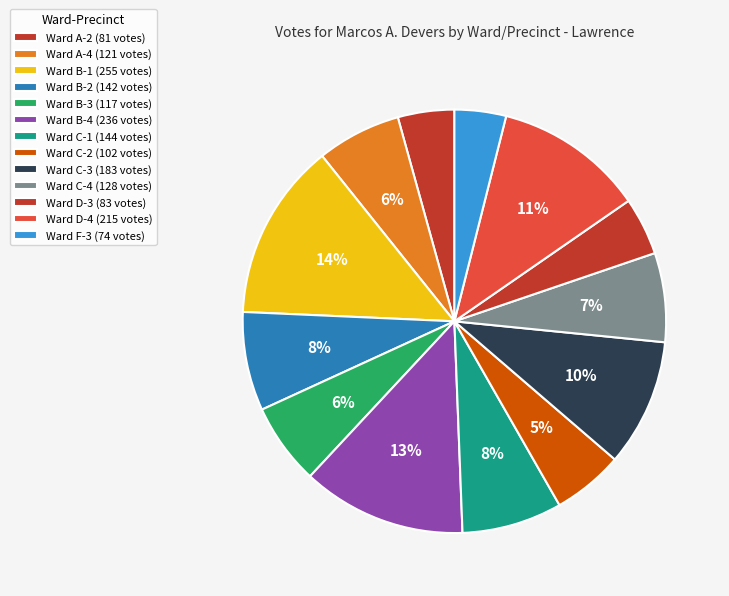

Count the number of slices in the pie.

13